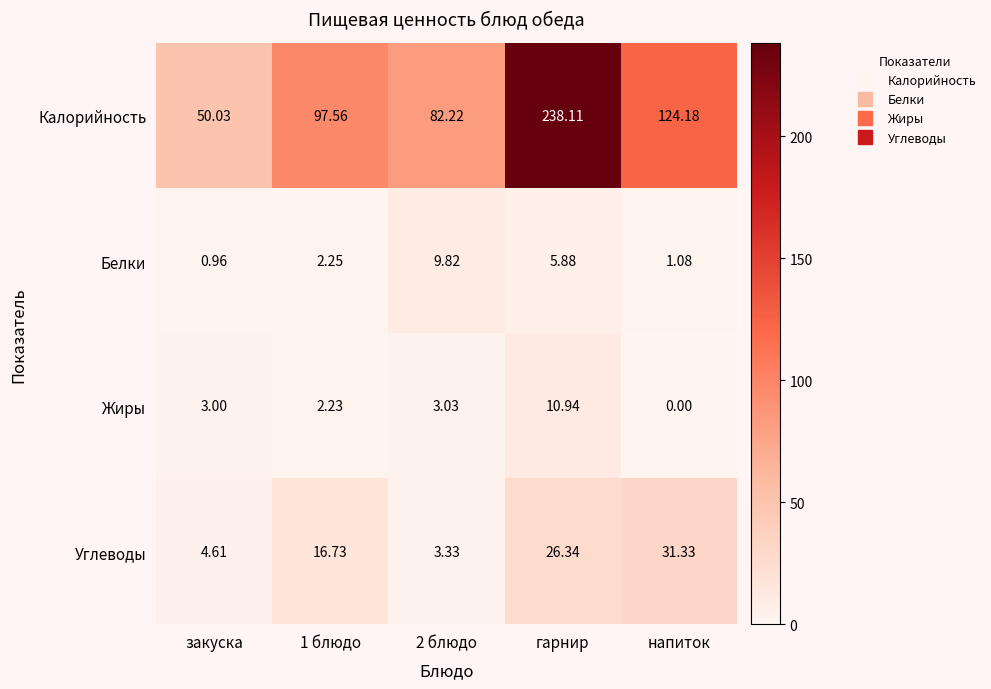

At which category is the sum across all series the highest?

гарнир